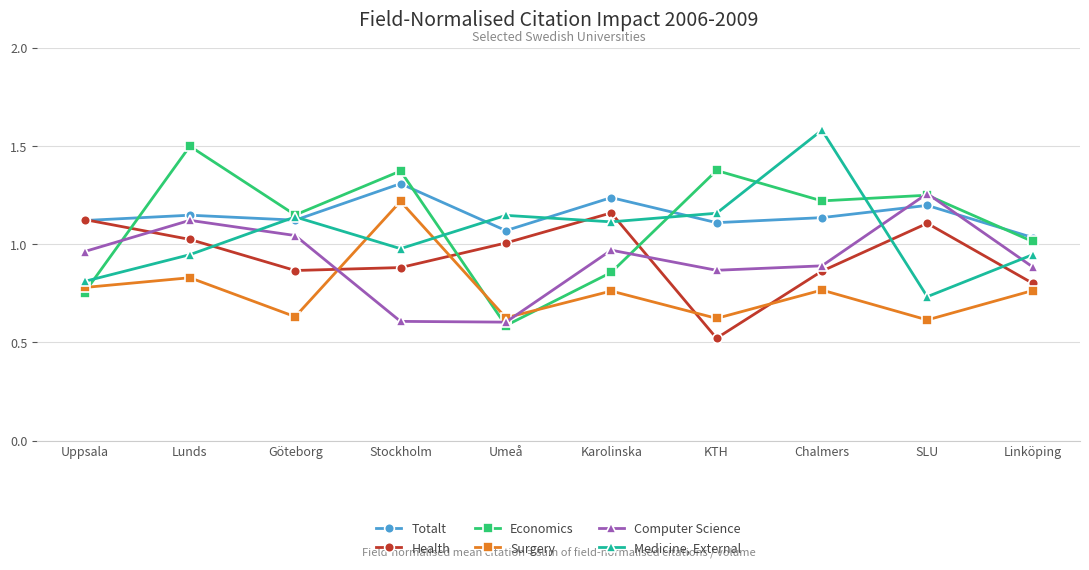

What position from the right is KTH?

4